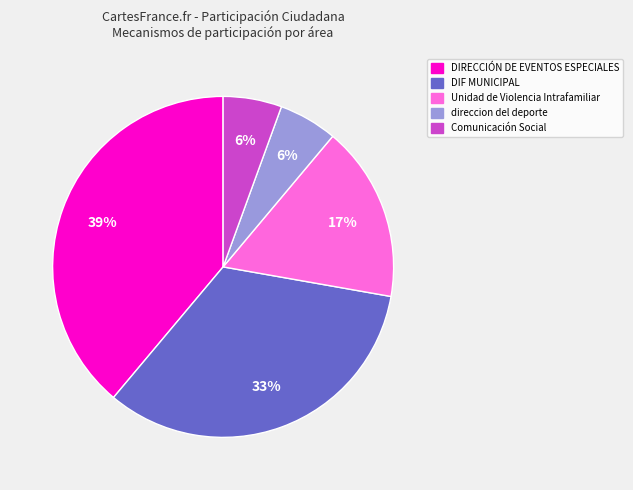

To the nearest percent, what is the average slice percentage?

20%